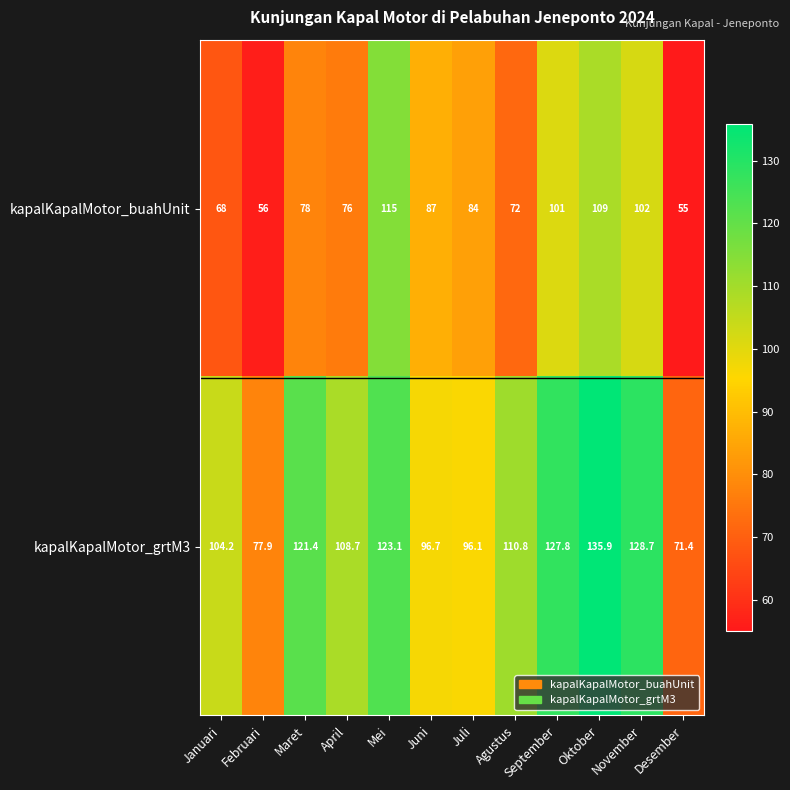

Which series changed the most between Maret and September?

kapalKapalMotor_buahUnit